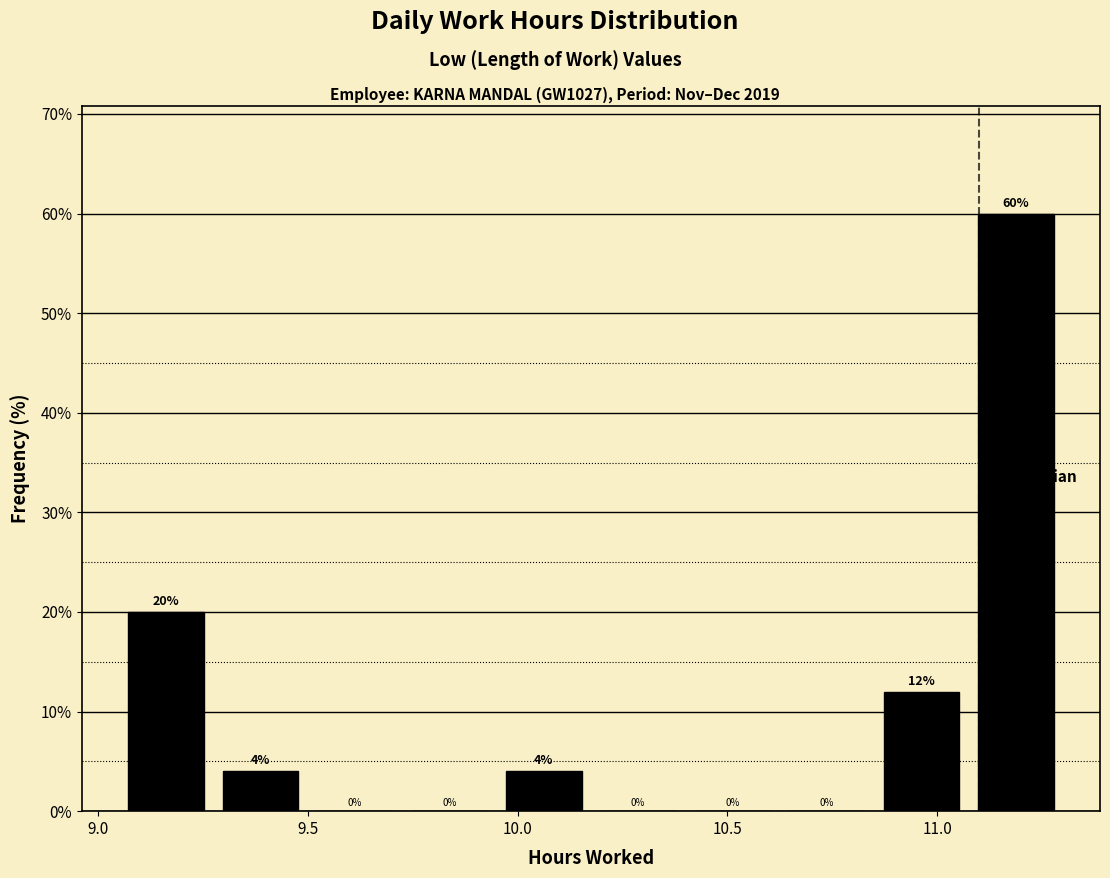

Reading left to right, transcribe this chart: for each bar, give the range it covers on the x-axis and its height. The bar edges are not printed on the chart, so give them approximately, as read against the axis.

9.050 to 9.275: 20
9.275 to 9.500: 4
9.500 to 9.725: 0
9.725 to 9.950: 0
9.950 to 10.175: 4
10.175 to 10.400: 0
10.400 to 10.625: 0
10.625 to 10.850: 0
10.850 to 11.075: 12
11.075 to 11.300: 60